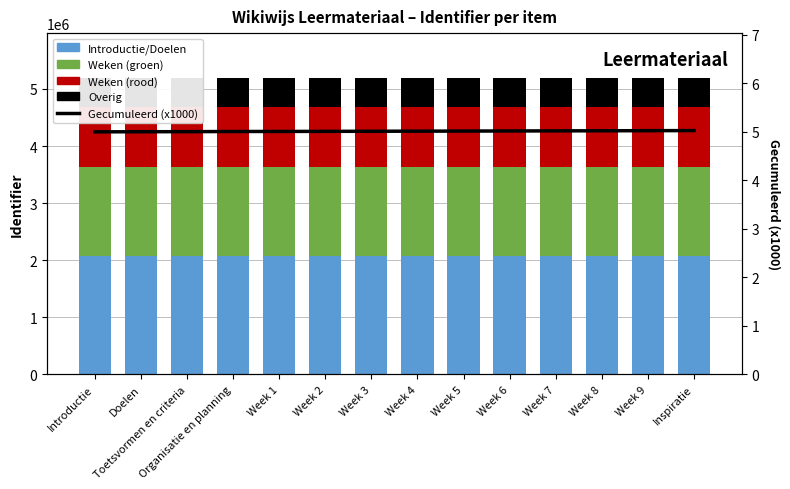

Which series changed the most between Introductie and Week 5?

Introductie/Doelen